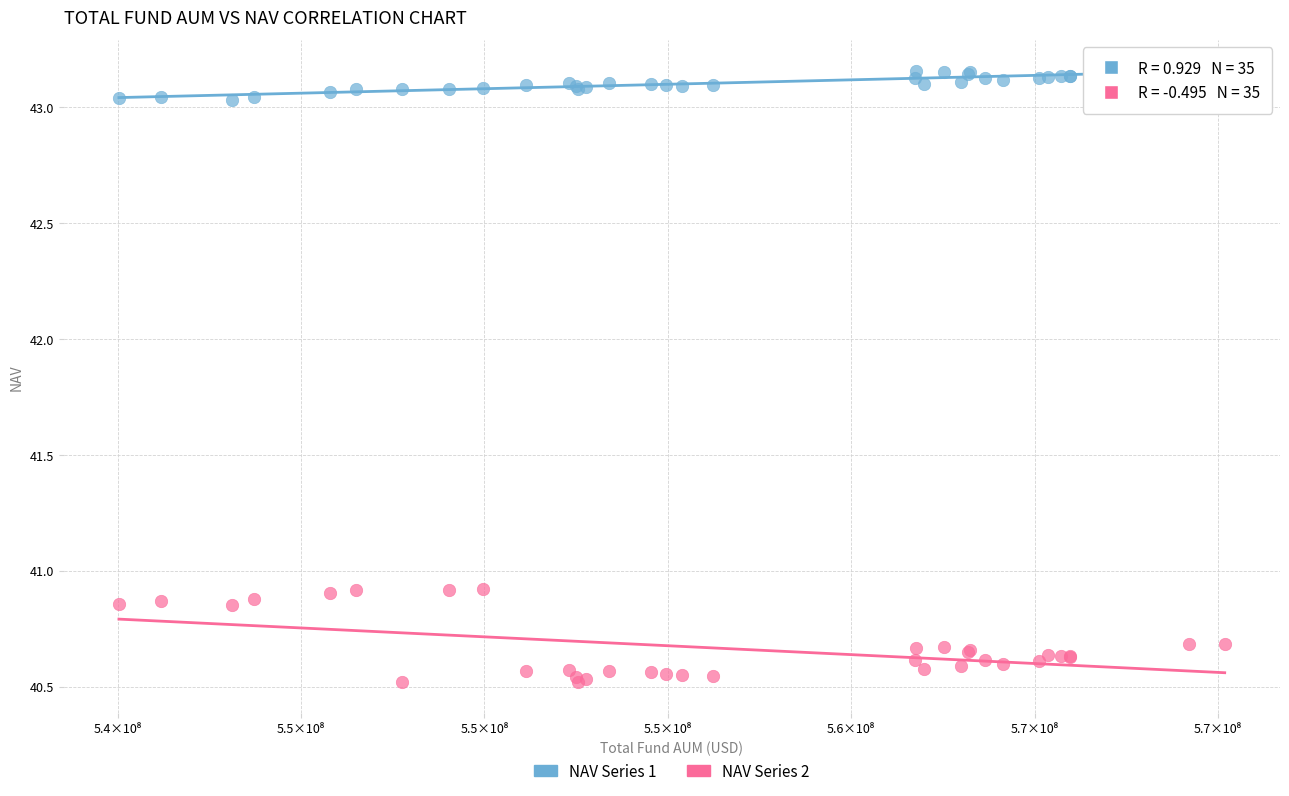

Which series contains the lowest Y value?

NAV Series 2